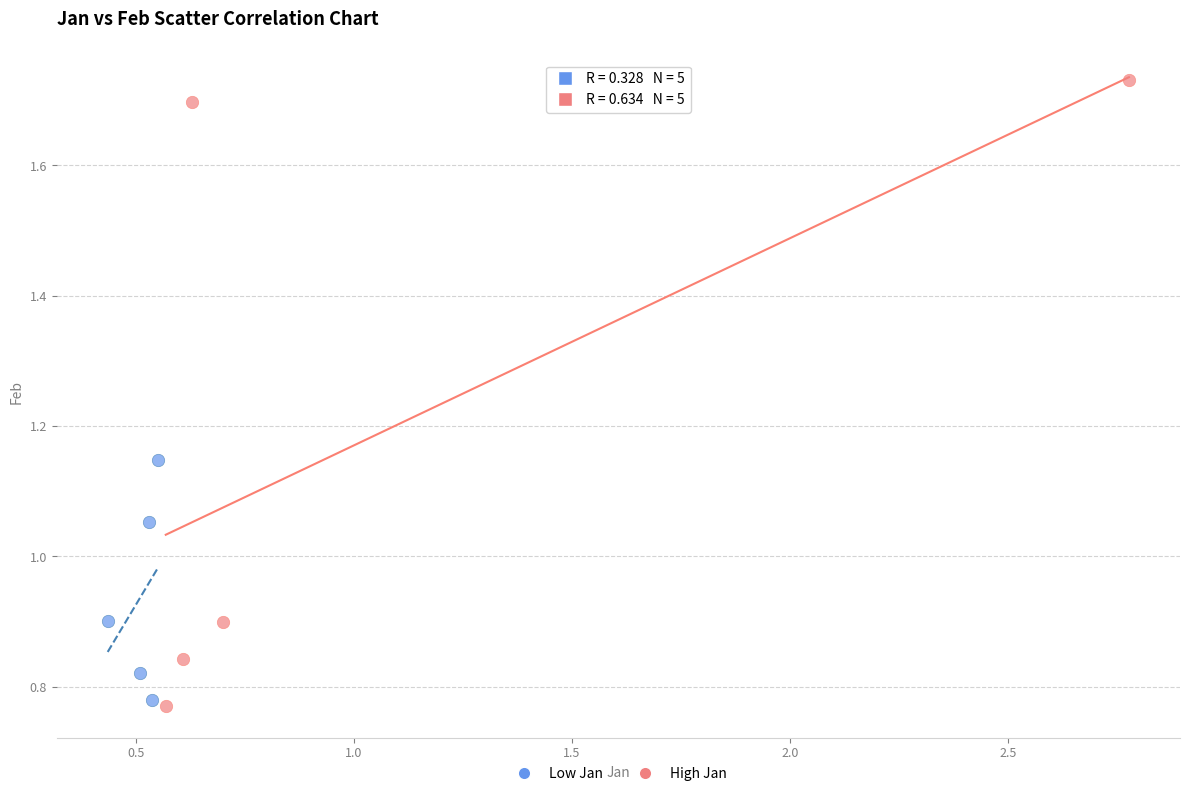

Which series contains the lowest Y value?

High Jan